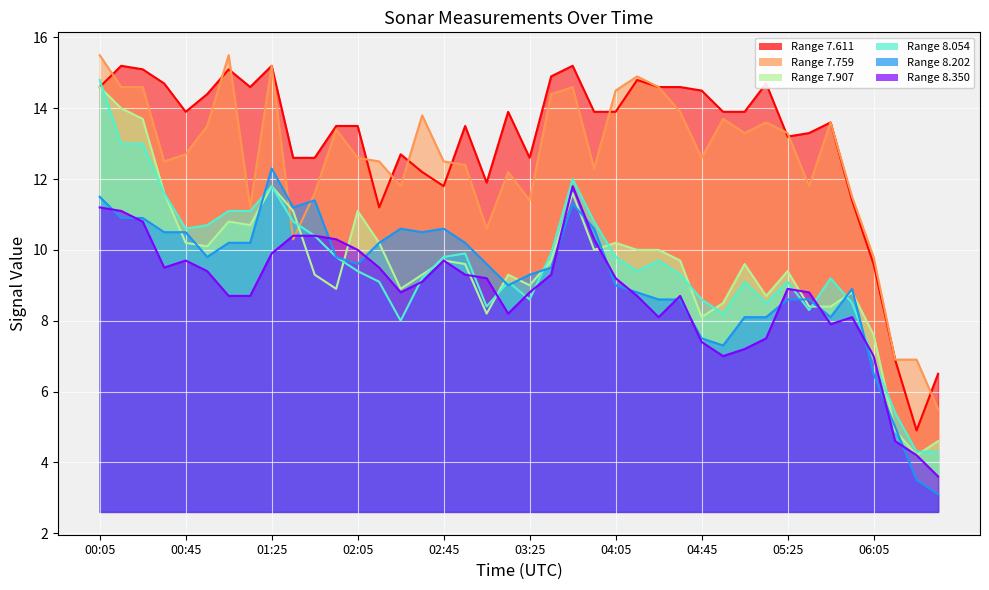

Reading right to left, what are all the values shown in this chart?

7.611: 06:35=6.5	06:25=4.9	06:15=6.9	06:05=9.6	05:55=11.4	05:45=13.6	05:35=13.3	05:25=13.2	05:15=14.7	05:05=13.9	04:55=13.9	04:45=14.5	04:35=14.6	04:25=14.6	04:15=14.8	04:05=13.9	03:55=13.9	03:45=15.2	03:35=14.9	03:25=12.6	03:15=13.9	03:05=11.9	02:55=13.5	02:45=11.8	02:35=12.2	02:25=12.7	02:15=11.2	02:05=13.5	01:55=13.5	01:45=12.6	01:35=12.6	01:25=15.2	01:15=14.6	01:05=15.1	00:55=14.4	00:45=13.9	00:35=14.7	00:25=15.1	00:15=15.2	00:05=14.6
7.759: 06:35=5.5	06:25=6.9	06:15=6.9	06:05=9.8	05:55=11.5	05:45=13.6	05:35=11.8	05:25=13.3	05:15=13.6	05:05=13.3	04:55=13.7	04:45=12.6	04:35=13.9	04:25=14.6	04:15=14.9	04:05=14.5	03:55=12.3	03:45=14.6	03:35=14.4	03:25=11.4	03:15=12.2	03:05=10.6	02:55=12.4	02:45=12.5	02:35=13.8	02:25=11.8	02:15=12.5	02:05=12.6	01:55=13.4	01:45=11.6	01:35=10.3	01:25=15.2	01:15=11.2	01:05=15.5	00:55=13.5	00:45=12.7	00:35=12.5	00:25=14.6	00:15=14.6	00:05=15.5
7.907: 06:35=4.6	06:25=4.2	06:15=4.9	06:05=7.6	05:55=8.8	05:45=8.4	05:35=8.4	05:25=9.4	05:15=8.7	05:05=9.6	04:55=8.5	04:45=8.1	04:35=9.7	04:25=10.0	04:15=10.0	04:05=10.2	03:55=10.0	03:45=11.6	03:35=9.7	03:25=9.0	03:15=9.3	03:05=8.2	02:55=9.6	02:45=9.7	02:35=9.3	02:25=8.9	02:15=10.2	02:05=11.1	01:55=8.9	01:45=9.3	01:35=11.1	01:25=11.8	01:15=10.7	01:05=10.8	00:55=10.1	00:45=10.2	00:35=11.6	00:25=13.7	00:15=14.0	00:05=14.6
8.054: 06:35=4.3	06:25=4.3	06:15=5.4	06:05=6.9	05:55=8.5	05:45=9.2	05:35=8.3	05:25=9.1	05:15=8.5	05:05=9.1	04:55=8.2	04:45=8.6	04:35=9.3	04:25=9.7	04:15=9.4	04:05=9.8	03:55=10.8	03:45=12.0	03:35=9.9	03:25=8.6	03:15=9.1	03:05=8.4	02:55=9.9	02:45=9.8	02:35=9.2	02:25=8.0	02:15=9.1	02:05=9.4	01:55=9.8	01:45=10.4	01:35=10.8	01:25=11.8	01:15=11.1	01:05=11.1	00:55=10.7	00:45=10.6	00:35=11.6	00:25=13.0	00:15=13.0	00:05=14.8
8.202: 06:35=3.1	06:25=3.5	06:15=5.0	06:05=6.5	05:55=8.9	05:45=8.1	05:35=8.6	05:25=8.6	05:15=8.1	05:05=8.1	04:55=7.3	04:45=7.5	04:35=8.6	04:25=8.6	04:15=8.8	04:05=9.0	03:55=10.6	03:45=11.3	03:35=9.5	03:25=9.3	03:15=9.0	03:05=9.6	02:55=10.2	02:45=10.6	02:35=10.5	02:25=10.6	02:15=10.2	02:05=9.6	01:55=9.8	01:45=11.4	01:35=11.2	01:25=12.3	01:15=10.2	01:05=10.2	00:55=9.8	00:45=10.5	00:35=10.5	00:25=10.9	00:15=10.9	00:05=11.5
8.350: 06:35=3.6	06:25=4.2	06:15=4.6	06:05=7.0	05:55=8.1	05:45=7.9	05:35=8.8	05:25=8.9	05:15=7.5	05:05=7.2	04:55=7.0	04:45=7.4	04:35=8.7	04:25=8.1	04:15=8.7	04:05=9.2	03:55=10.3	03:45=11.8	03:35=9.3	03:25=8.8	03:15=8.2	03:05=9.2	02:55=9.3	02:45=9.7	02:35=9.1	02:25=8.8	02:15=9.5	02:05=10.0	01:55=10.3	01:45=10.4	01:35=10.4	01:25=9.9	01:15=8.7	01:05=8.7	00:55=9.4	00:45=9.7	00:35=9.5	00:25=10.8	00:15=11.1	00:05=11.2